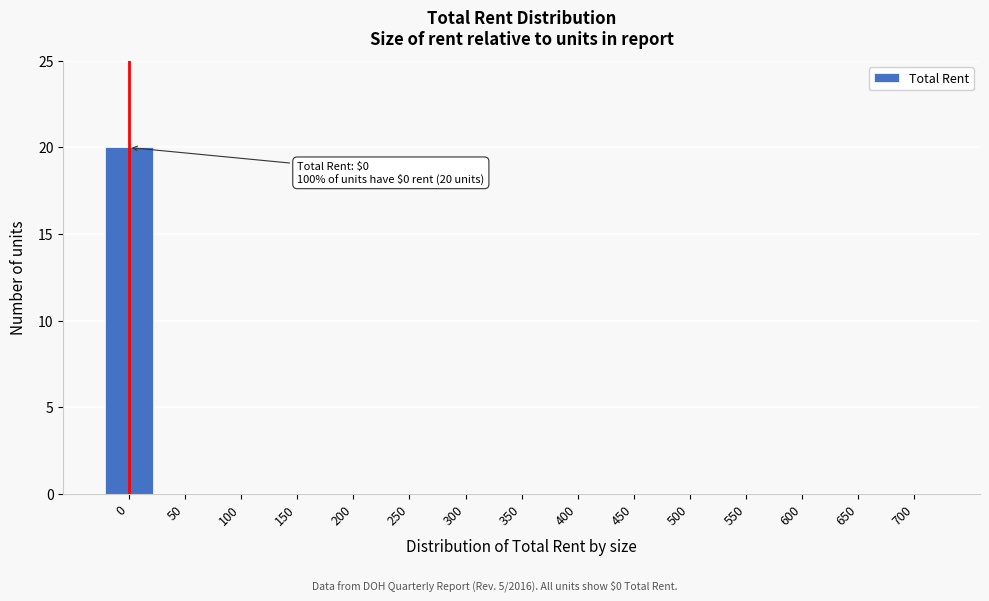

Reading left to right, transcribe all the data shown in this chart.

0=20	50=0	100=0	150=0	200=0	250=0	300=0	350=0	400=0	450=0	500=0	550=0	600=0	650=0	700=0